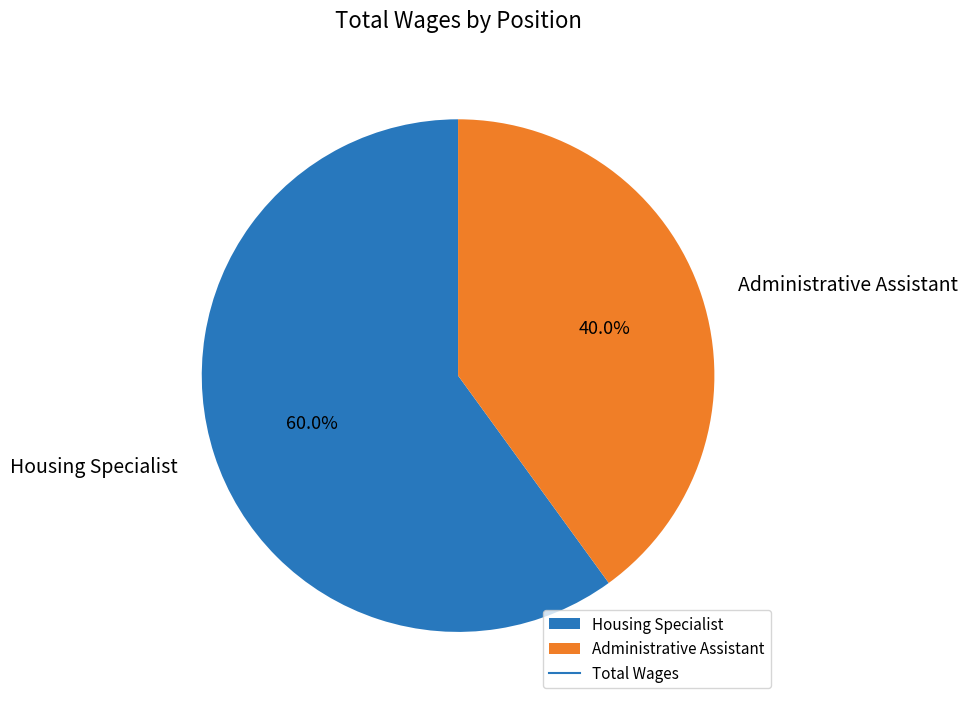

How much of the chart is everything except Housing Specialist?

40.0%